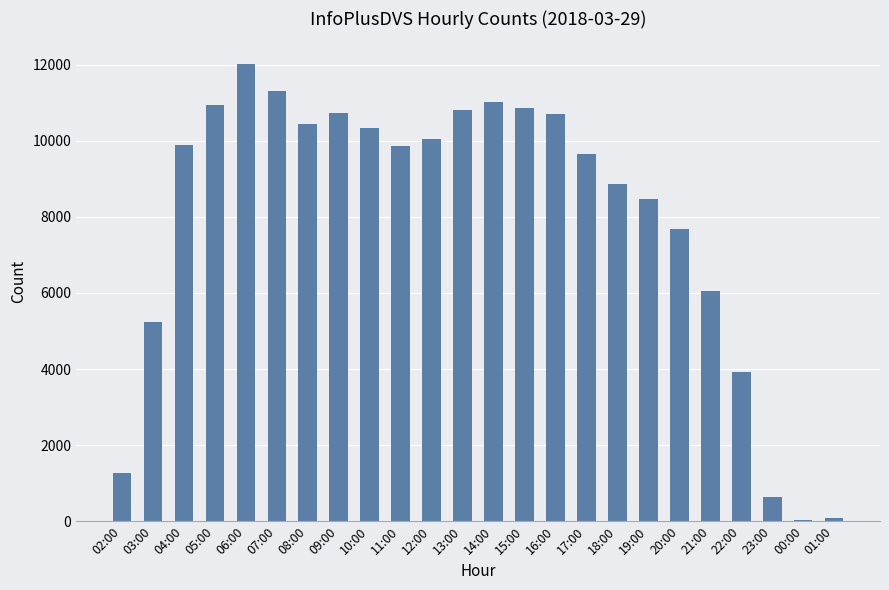

Are the bars horizontal?

No